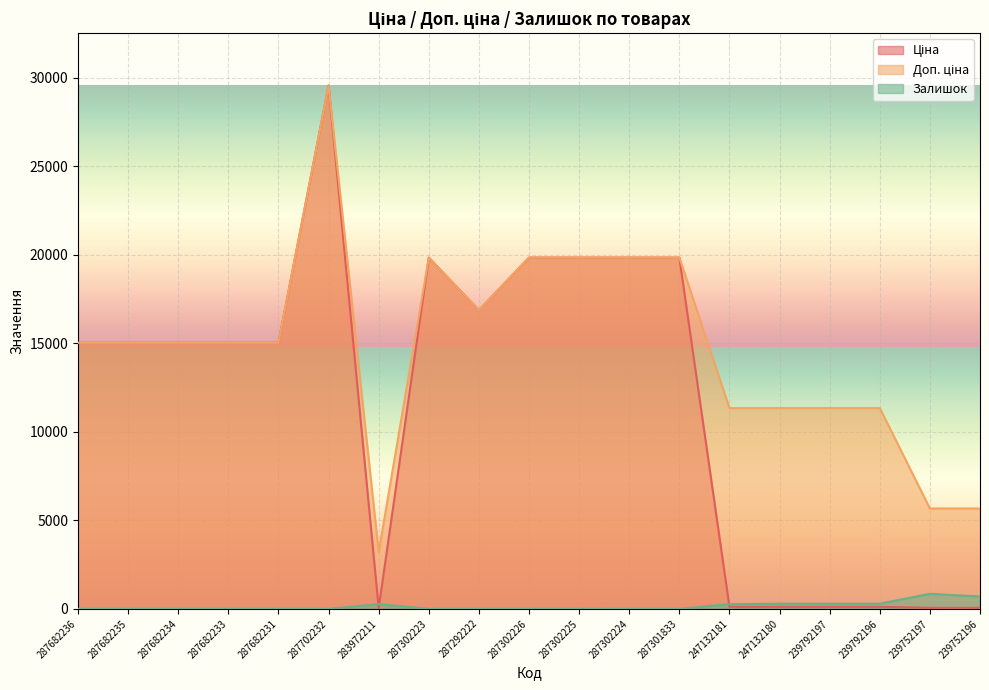

True or false: Доп. ціна has more than 1 points higher than both neighbors.

True